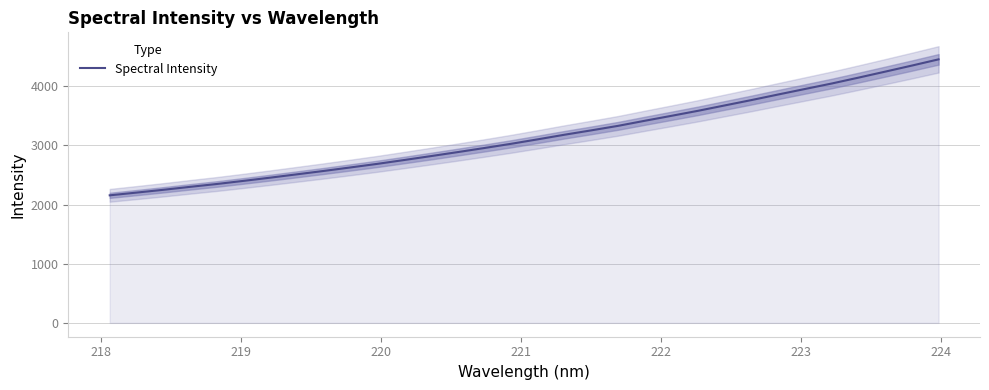

What is the maximum value for Spectral Intensity?

4456.0